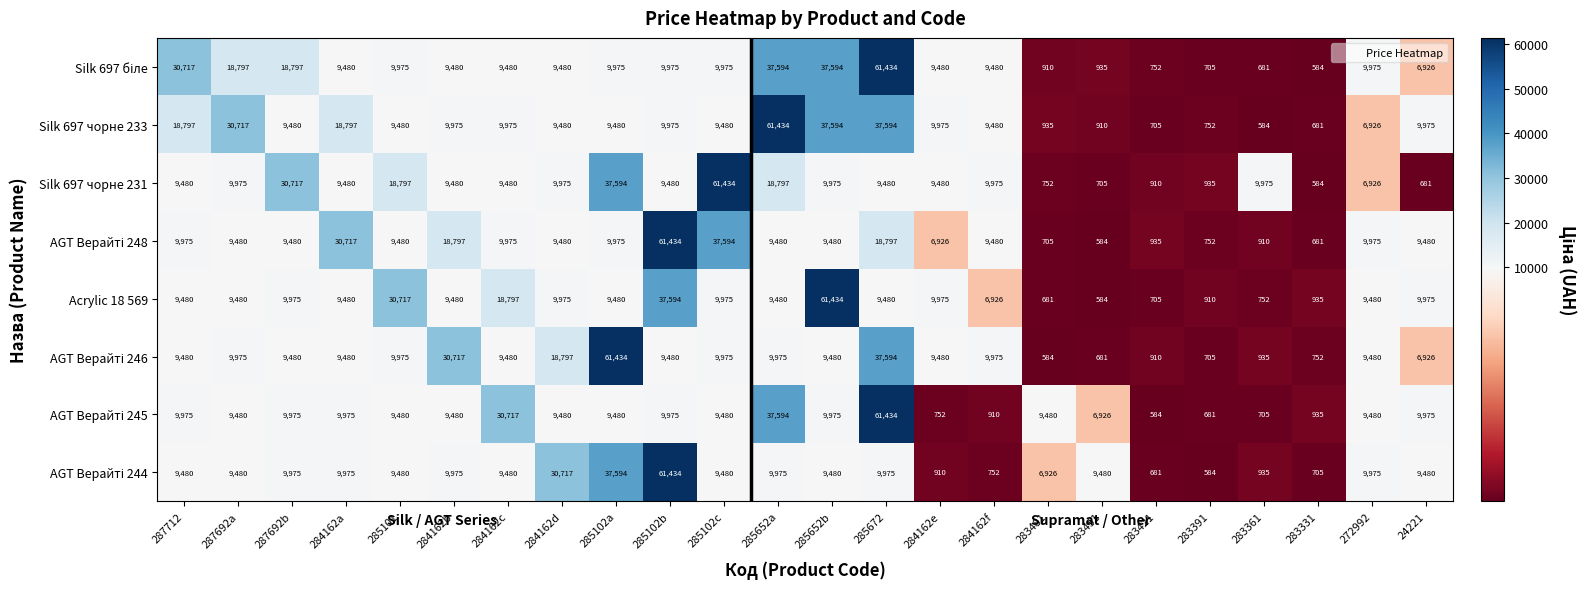

What is the difference between the highest and lowest values at 287712?

21237